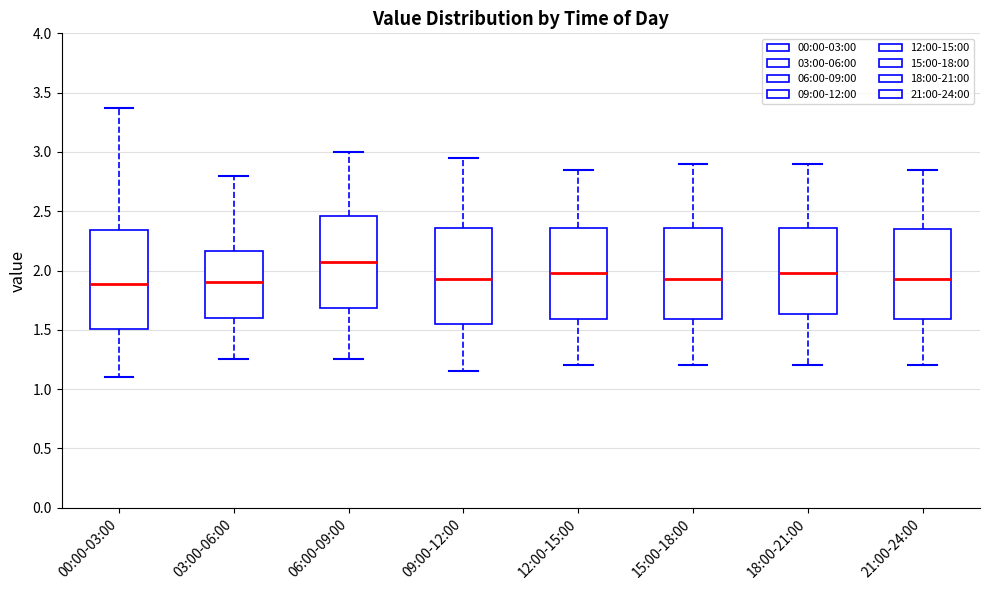

Reading left to right, transcribe this box plot: for each box, give where its median line is, the range the box spans, and where its two whiskers end, as read against the y-axis. The values are not printed on the chart, so give them approximately, as read against the axis.

00:00-03:00: median 1.90, box 1.50 to 2.35, whiskers 1.10 to 3.35
03:00-06:00: median 1.90, box 1.60 to 2.15, whiskers 1.25 to 2.80
06:00-09:00: median 2.10, box 1.70 to 2.45, whiskers 1.25 to 3.00
09:00-12:00: median 1.95, box 1.55 to 2.35, whiskers 1.15 to 2.95
12:00-15:00: median 2.00, box 1.60 to 2.35, whiskers 1.20 to 2.85
15:00-18:00: median 1.95, box 1.60 to 2.35, whiskers 1.20 to 2.90
18:00-21:00: median 2.00, box 1.65 to 2.35, whiskers 1.20 to 2.90
21:00-24:00: median 1.95, box 1.60 to 2.35, whiskers 1.20 to 2.85